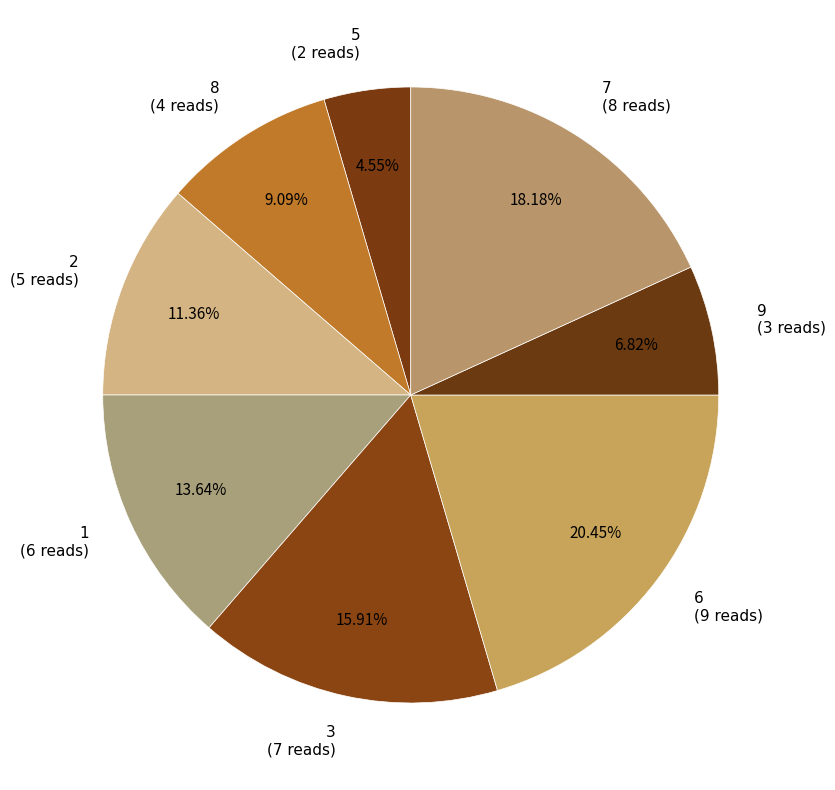

How many segments does this pie chart have?

8